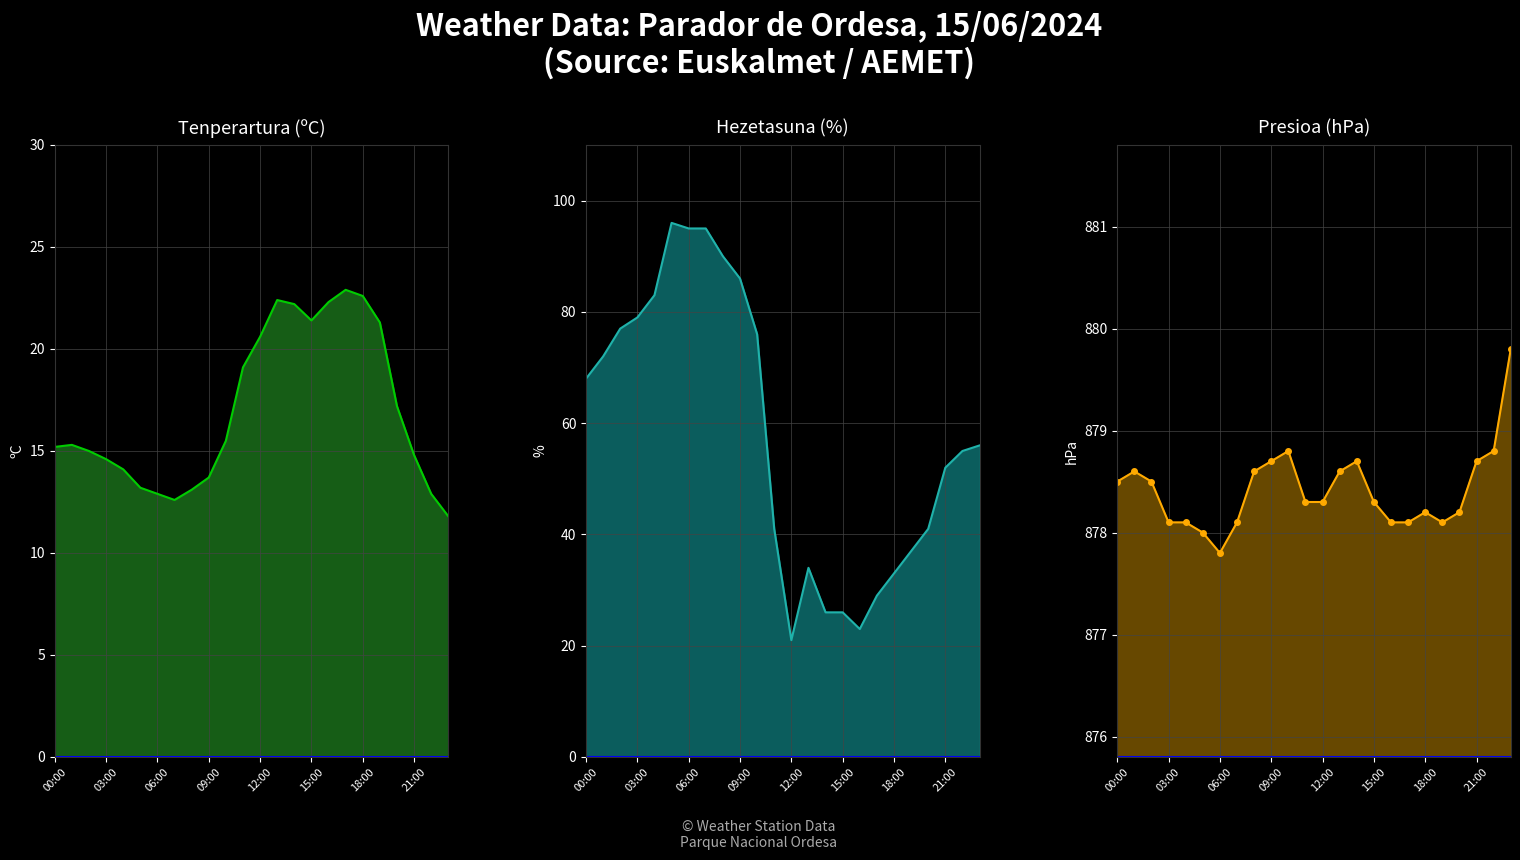

True or false: Presioa (hPa) and Hezetasuna (%) cross at least once.

False